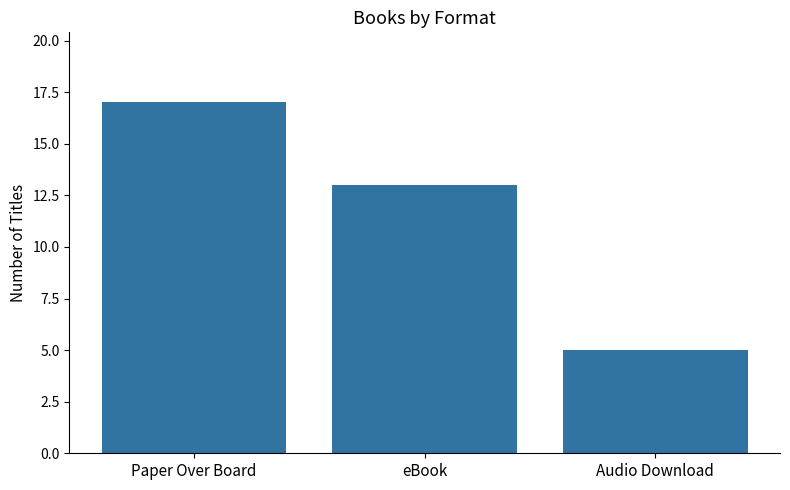

Rank the categories by value from highest to lowest.

Paper Over Board, eBook, Audio Download